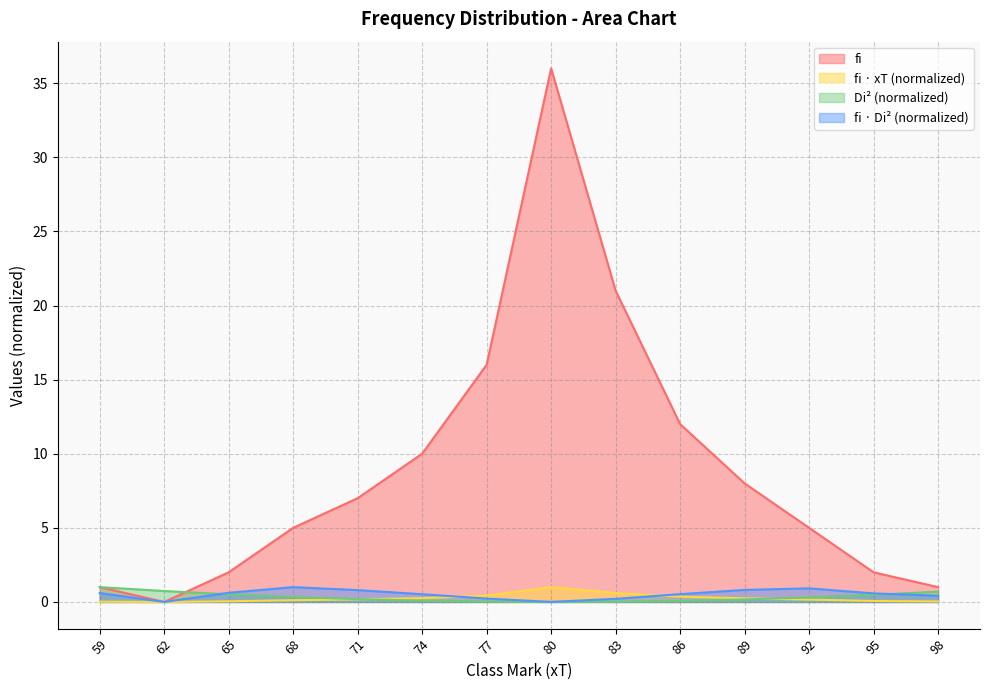

The fi series shows -18.8 at 62. True or false?

False